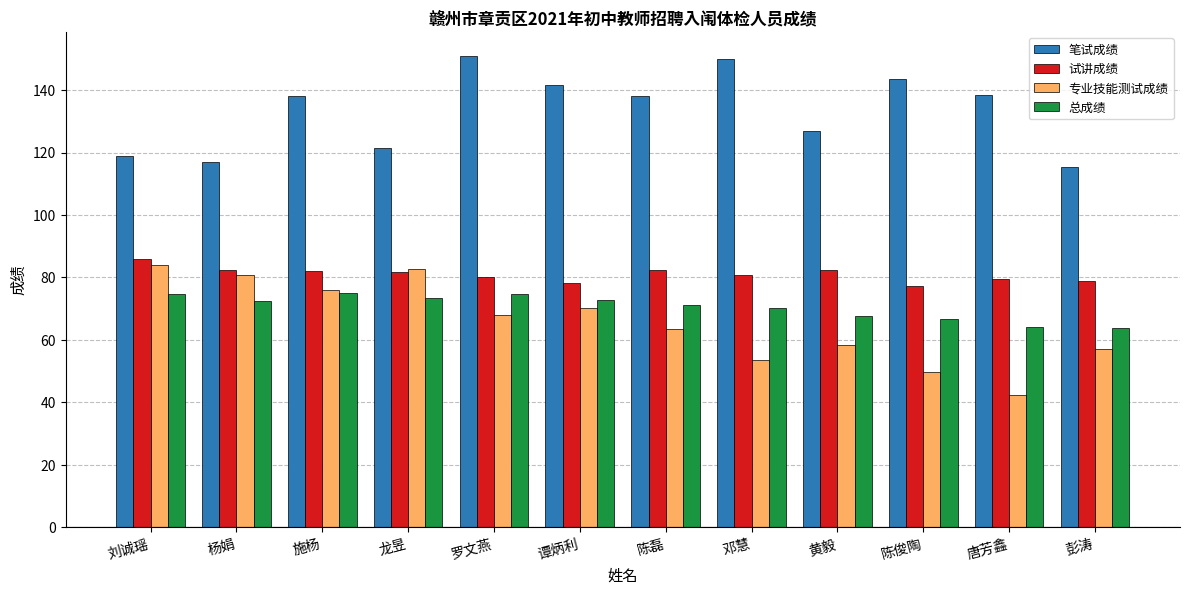

What is the total value across all series at 彭涛?

315.4